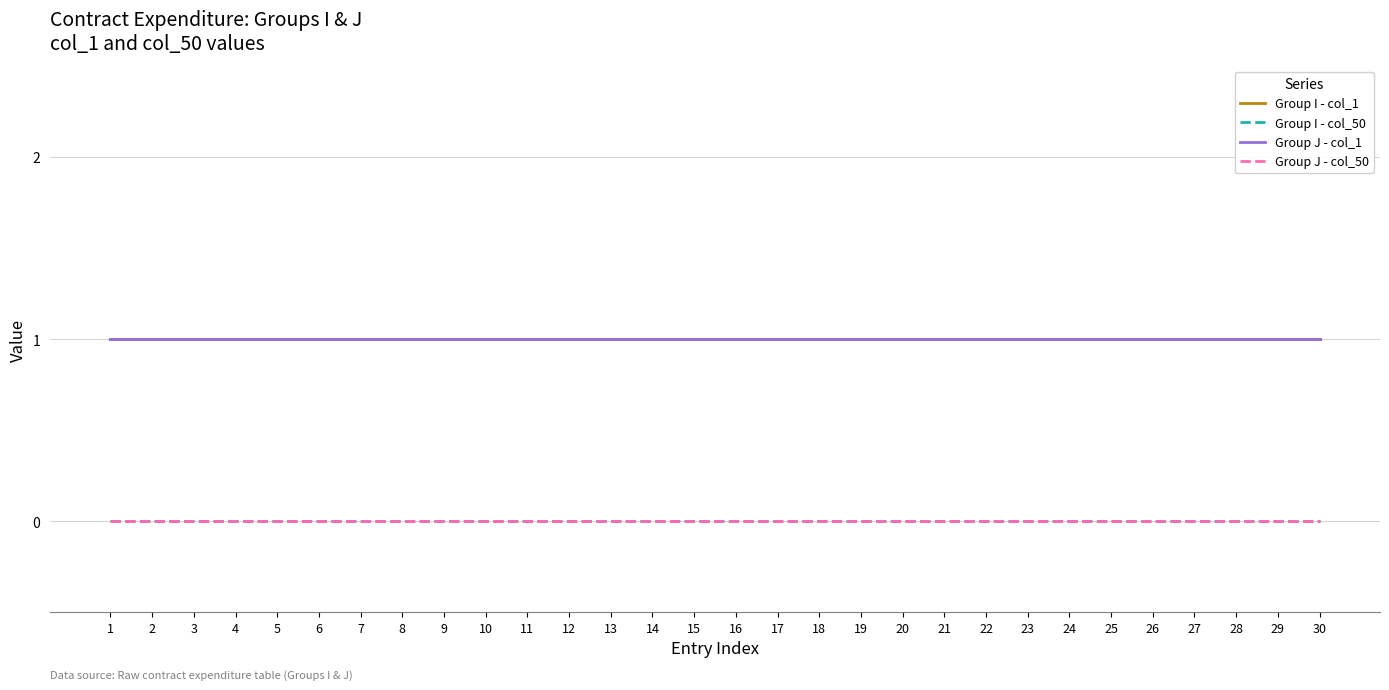

At which category is the sum across all series the highest?

1